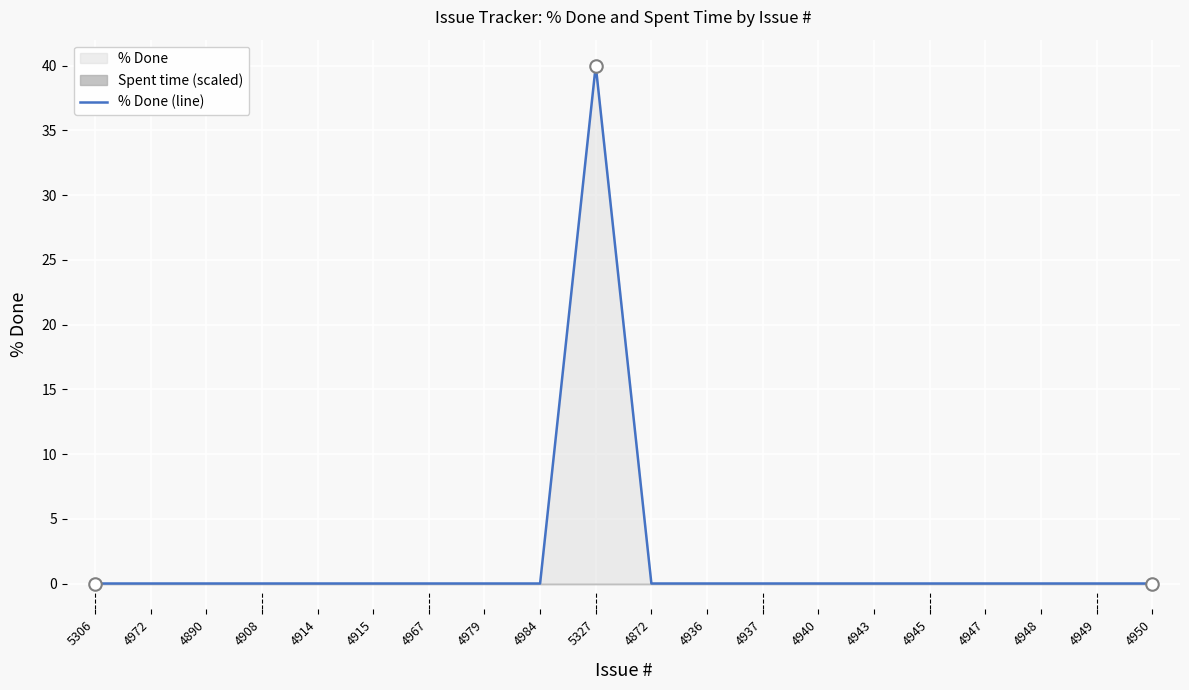

Count the number of values greater than 0.

1